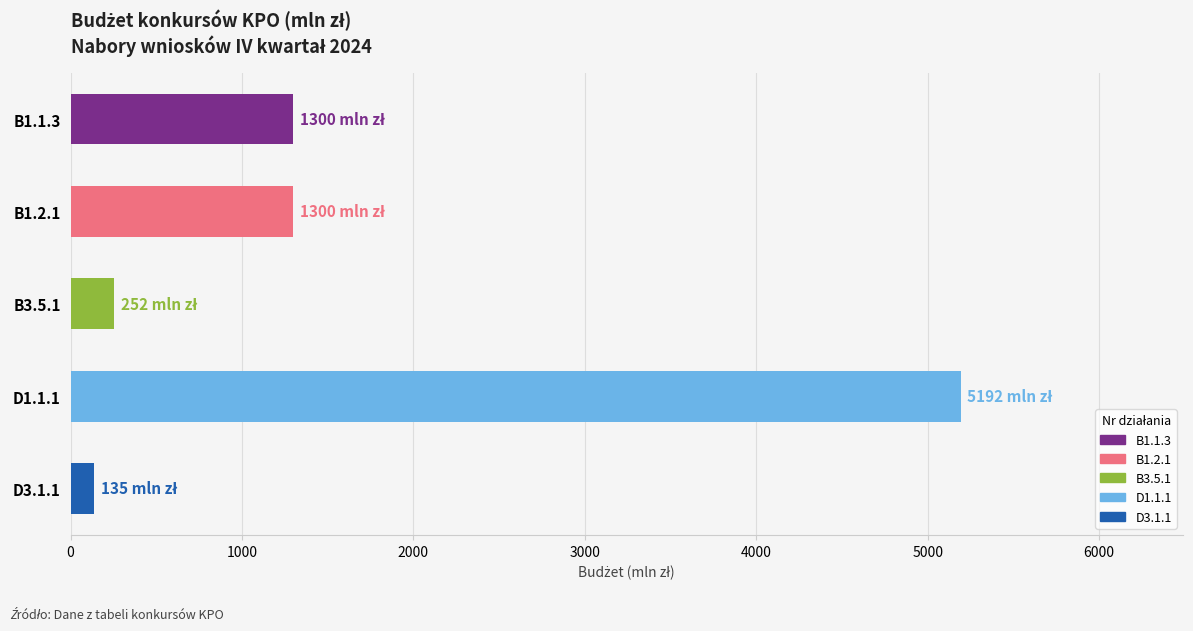

Which category has the lowest value across all series?

D3.1.1